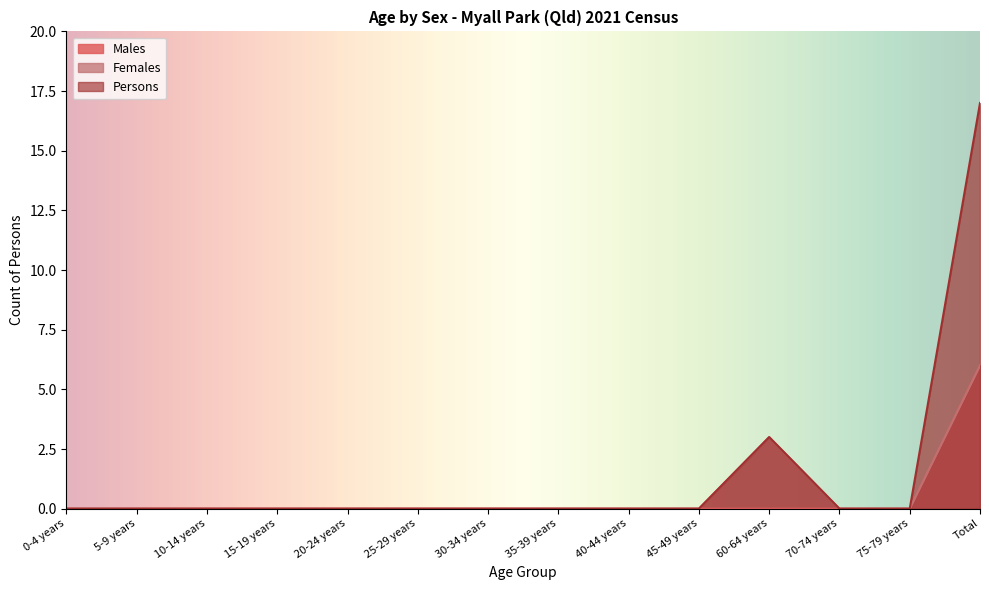

Is it true that Persons equals 9 at 10-14 years?

False